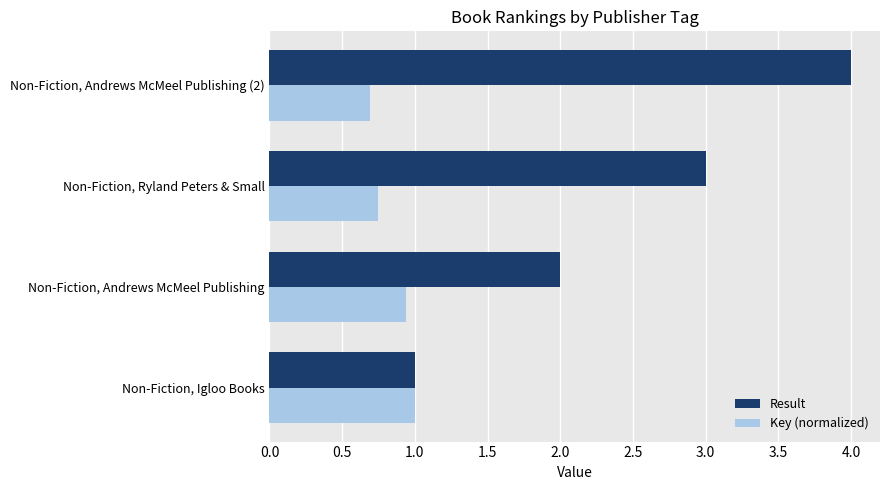

Count the number of data series in this chart.

2